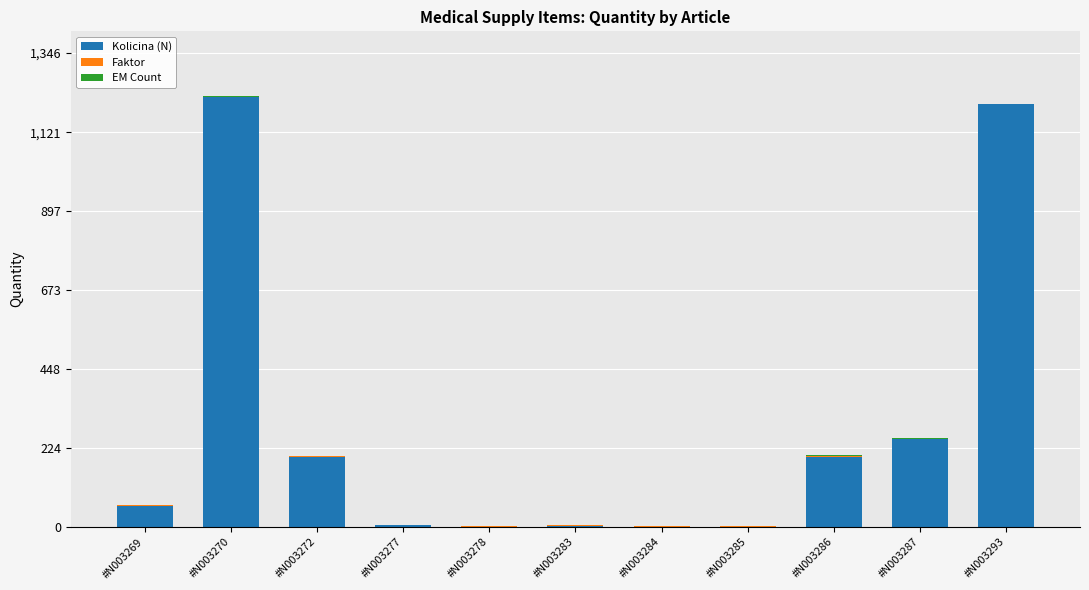

The Kolicina (N) series shows 724 at #N003270. True or false?

False